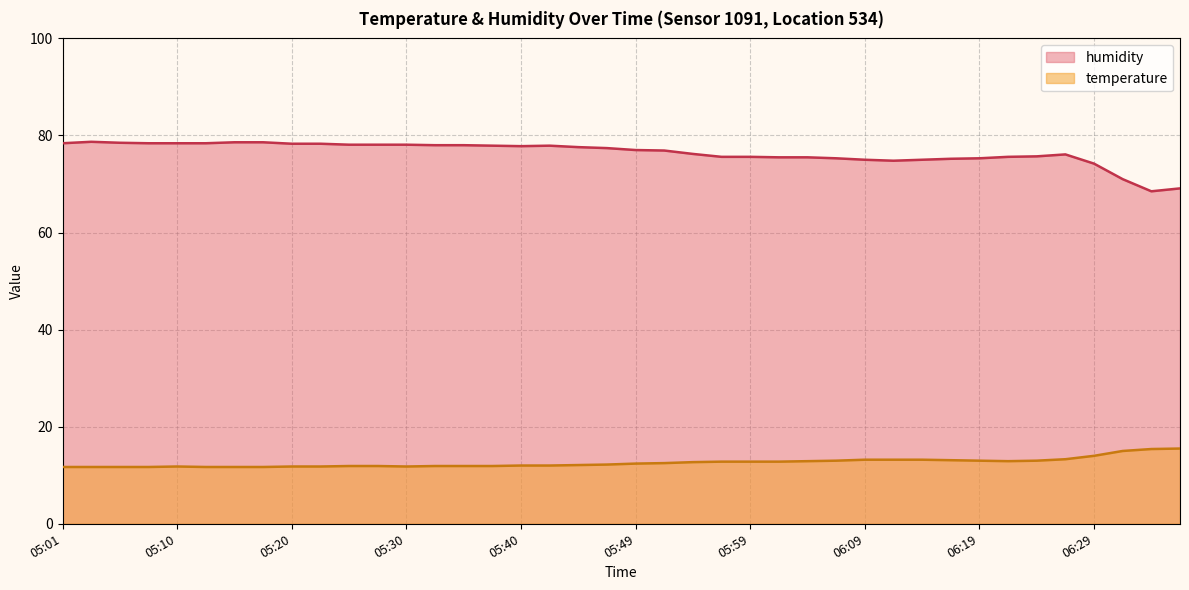

Is it true that temperature equals 11.8 at 05:23?

True